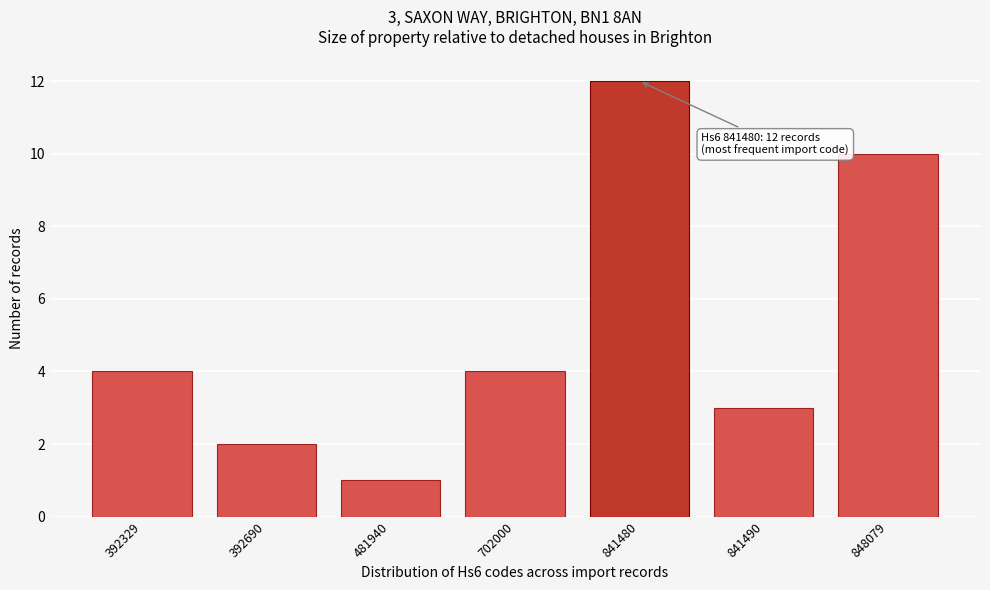

Reading left to right, extract all data points from this chart.

392329=4	392690=2	481940=1	702000=4	841480=12	841490=3	848079=10